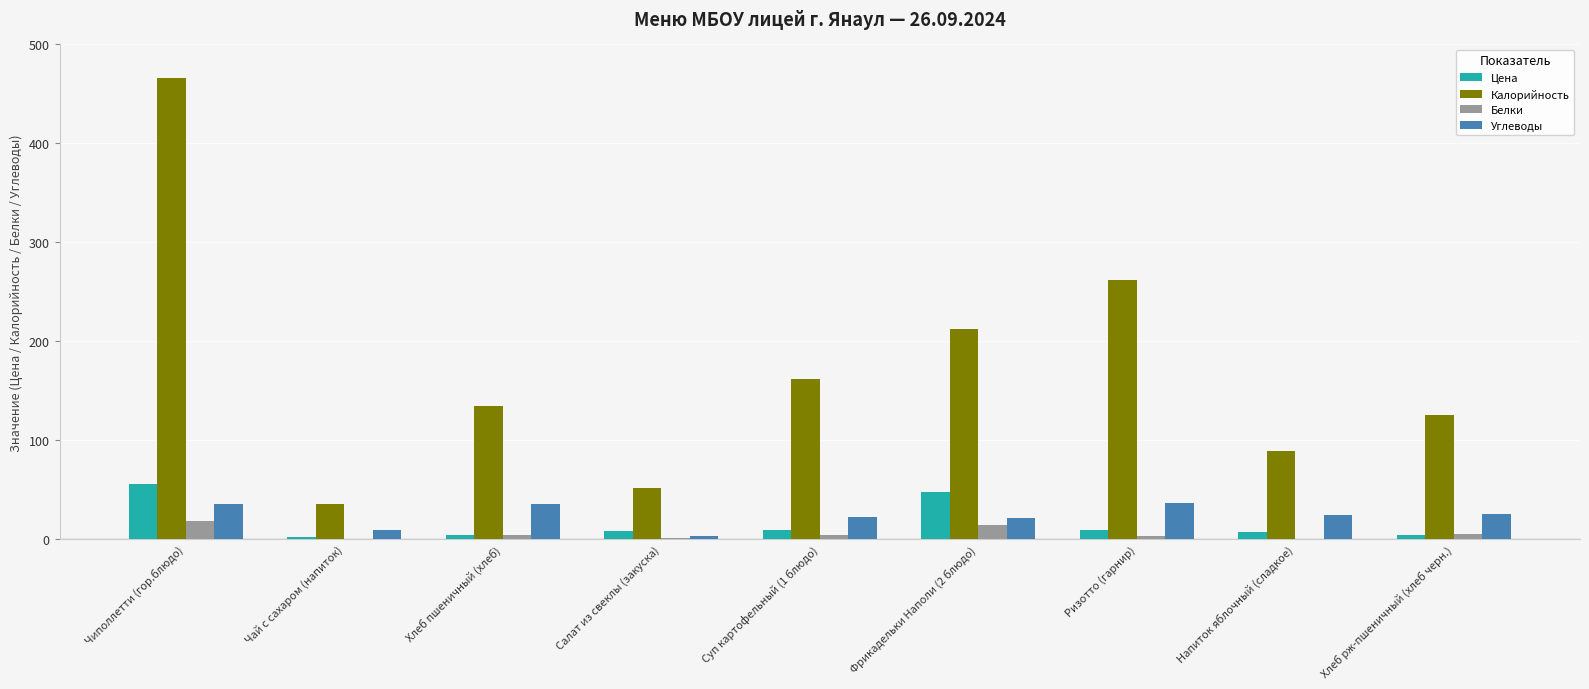

Which series has the largest total across all categories?

Калорийность